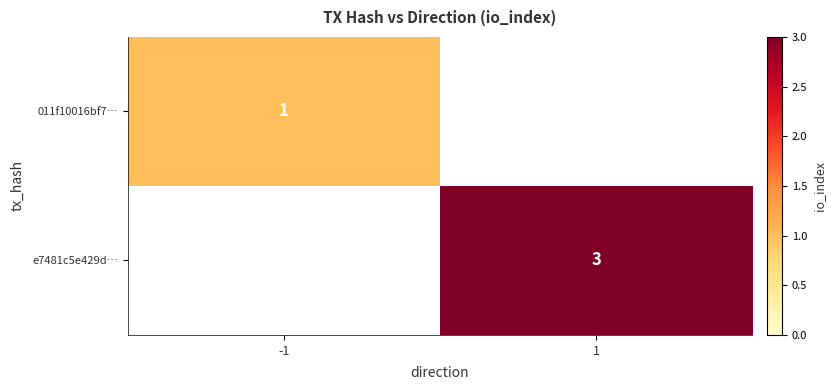

The value of 011f10016bf7… at -1 is 0. True or false?

False